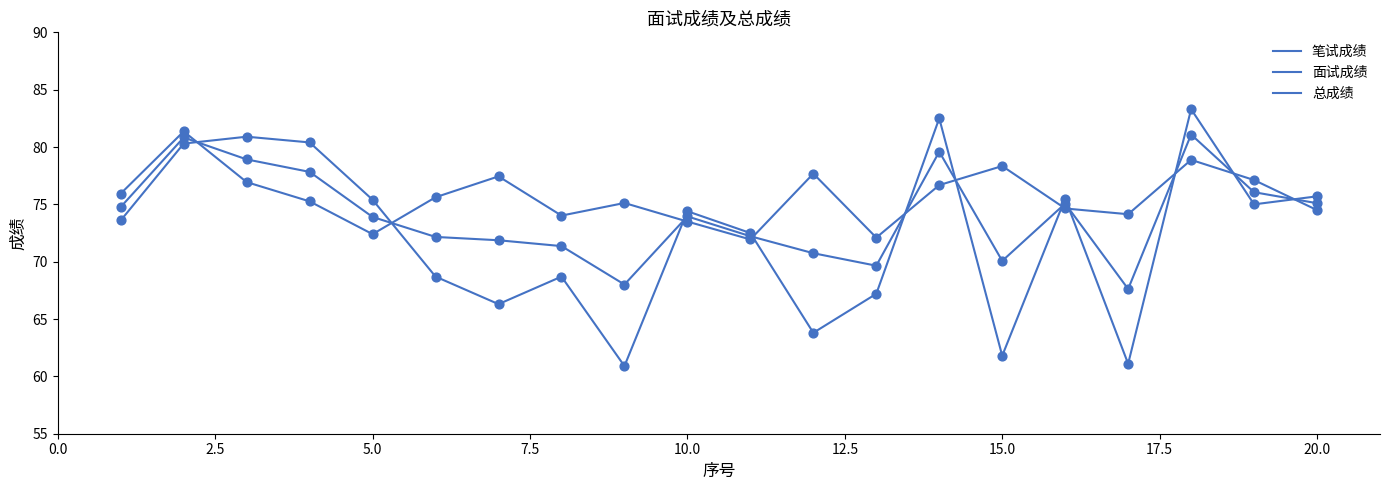

Is this an area chart (filled region under the line)?

No